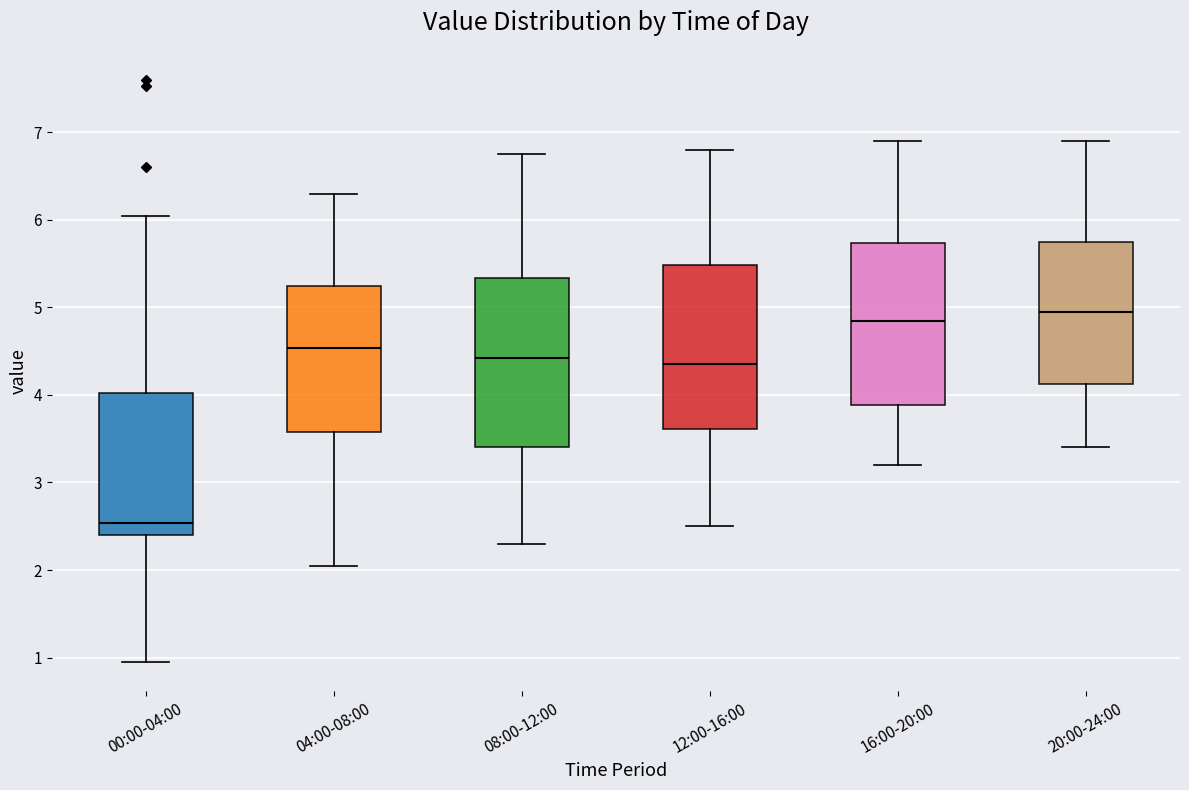

Where is the upper edge of the box for 04:00-08:00 on the y-axis? The values are not printed on the chart, so give them approximately, as read against the axis.

5.2